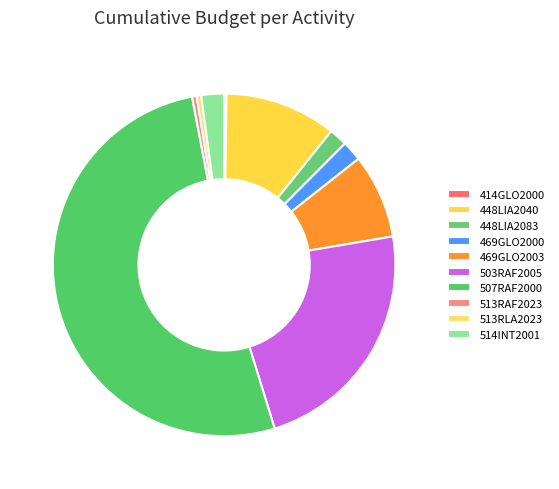

Which slice is the smallest?

414GLO2000